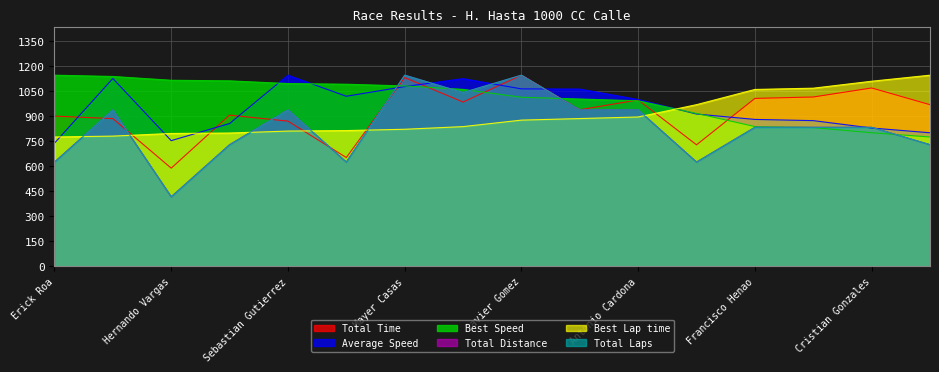

Between Diego Leon and Antonio Cardona, which is larger?

Antonio Cardona